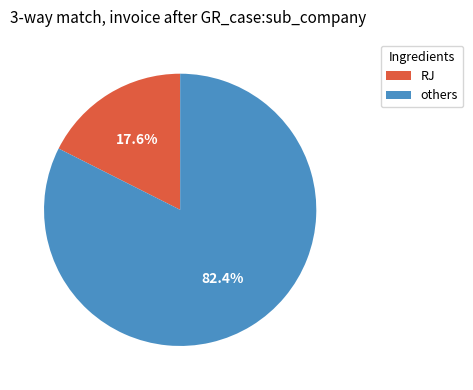

To the nearest percent, what is the average slice percentage?

50%